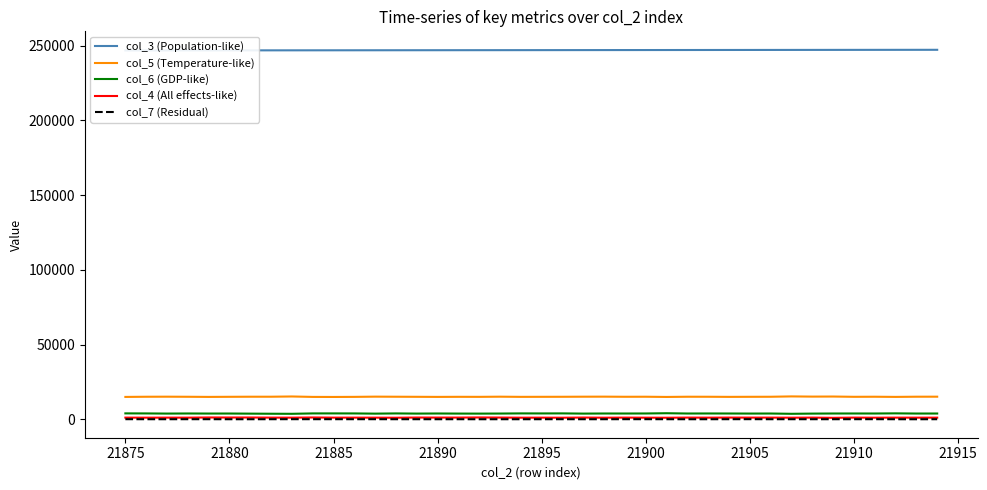

True or false: col_6 (GDP-like) and col_5 (Temperature-like) intersect in this chart.

False